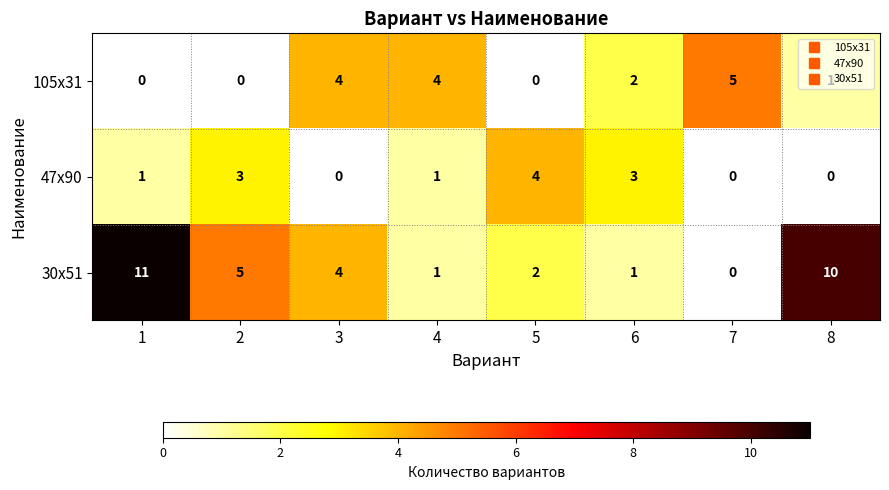

The value of 30х51 at 5 is 2. True or false?

True